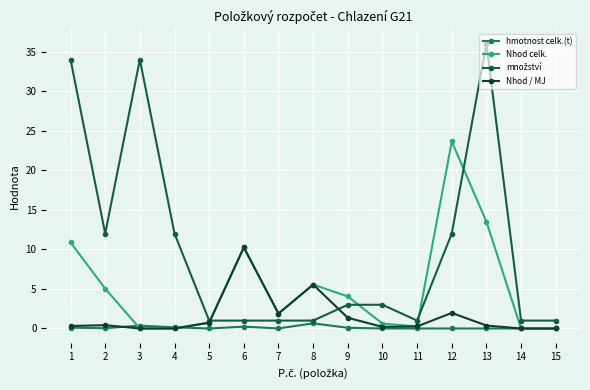

Which category has the highest value in the množství series?

13